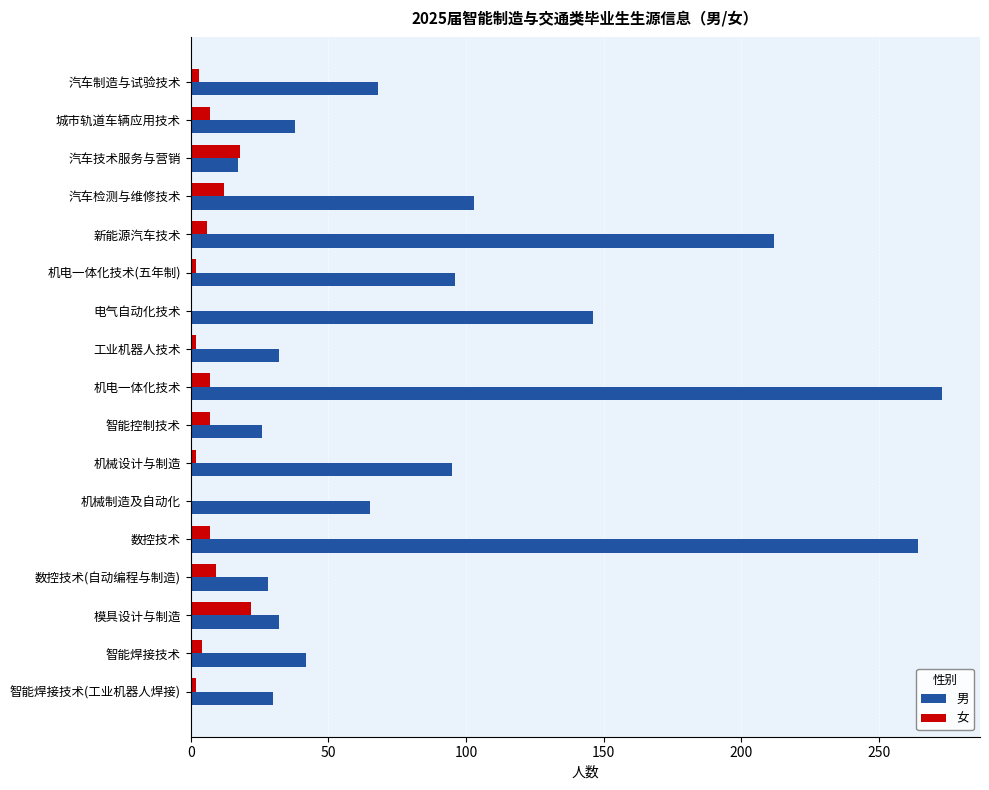

What is the total value across all series at 电气自动化技术?

146